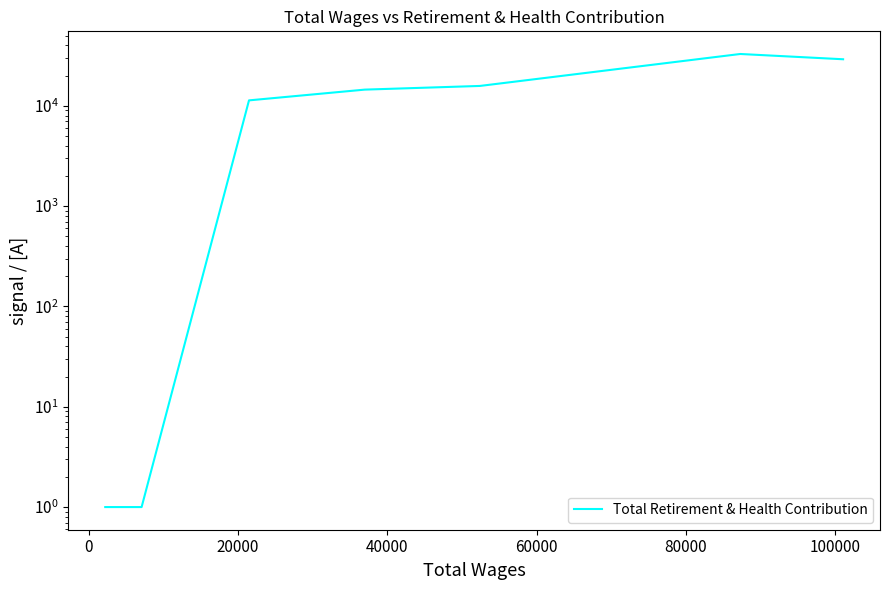

What is the greatest value displayed?

32851